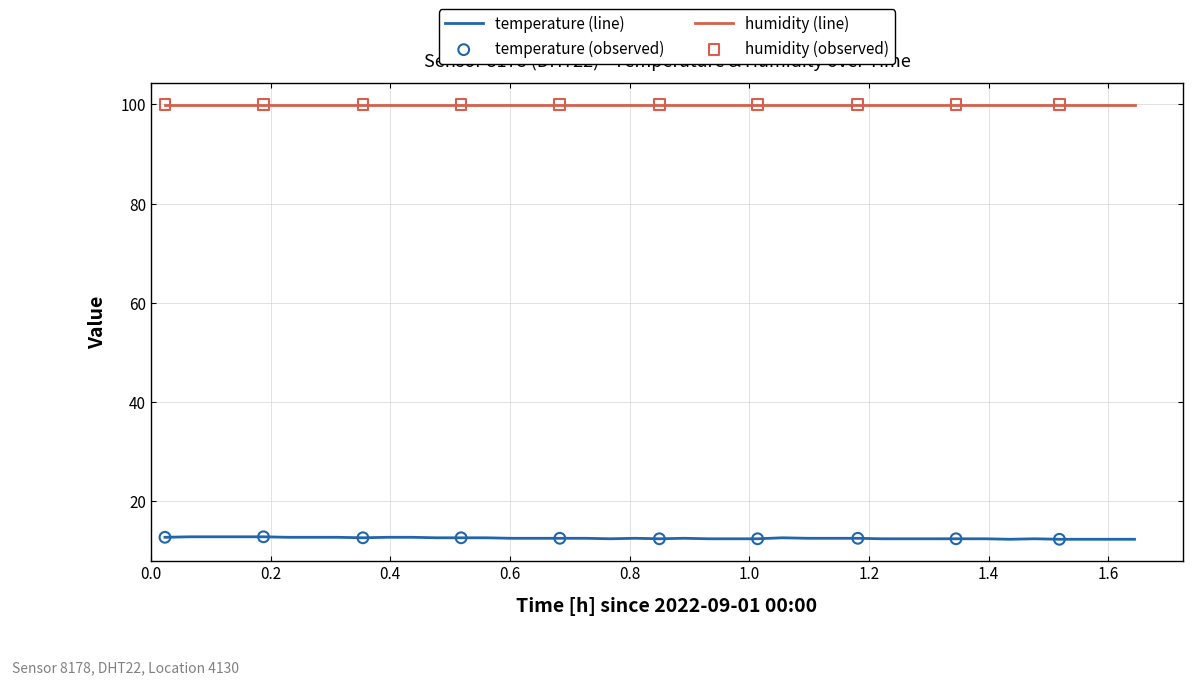

True or false: humidity (line) and temperature (line) intersect in this chart.

False